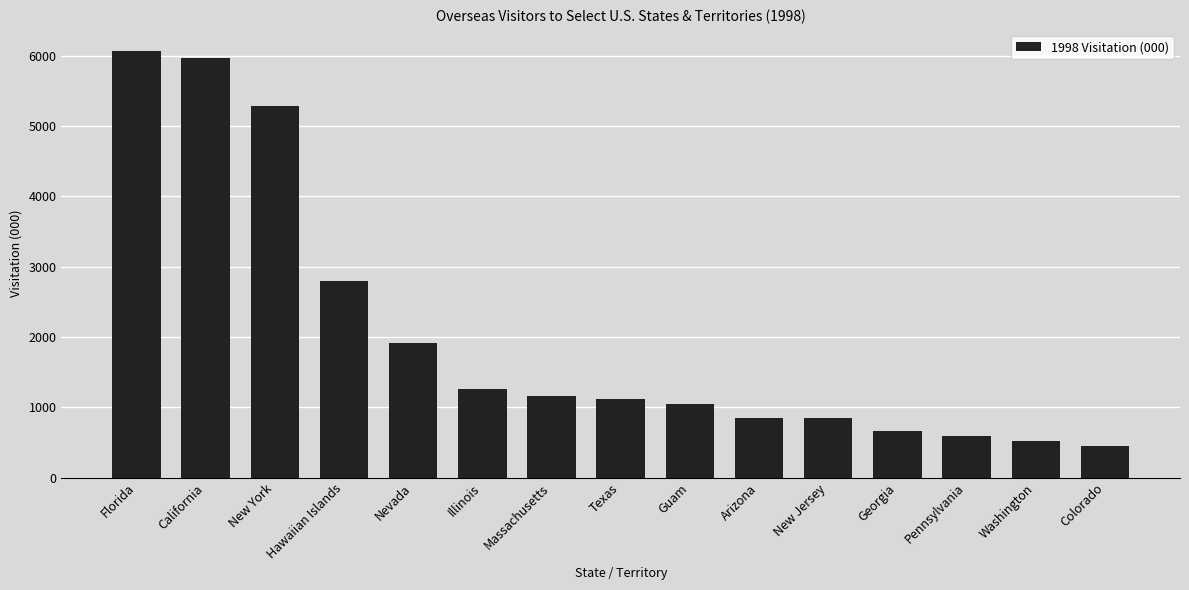

What position from the right is Illinois?

10